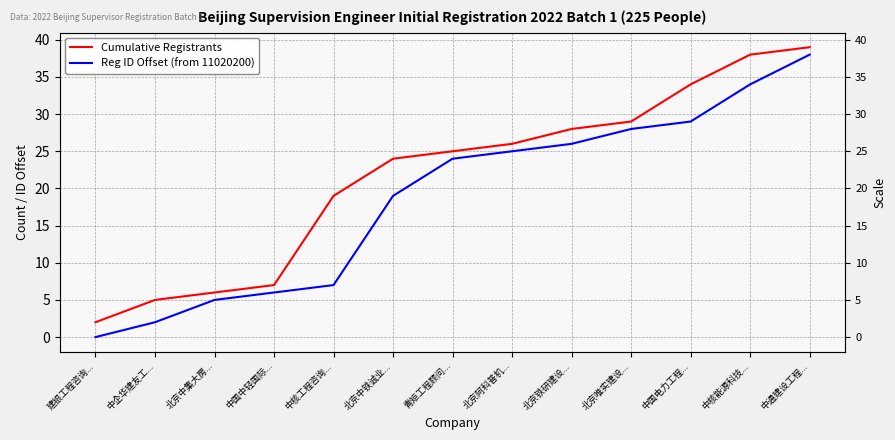

At 中国中轻国际..., list the series in order from smallest to largest.

Reg ID Offset (from 11020200), Cumulative Registrants